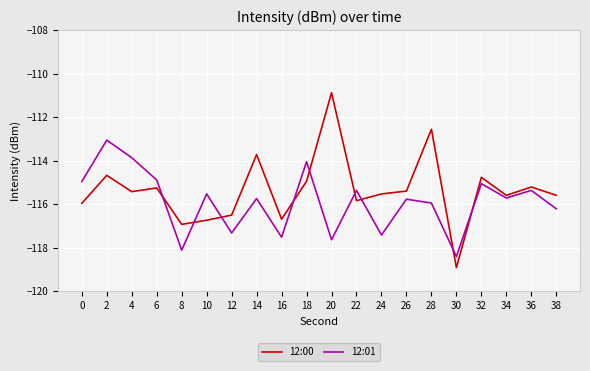

How many times do 12:01 and 12:00 cross each other?

9